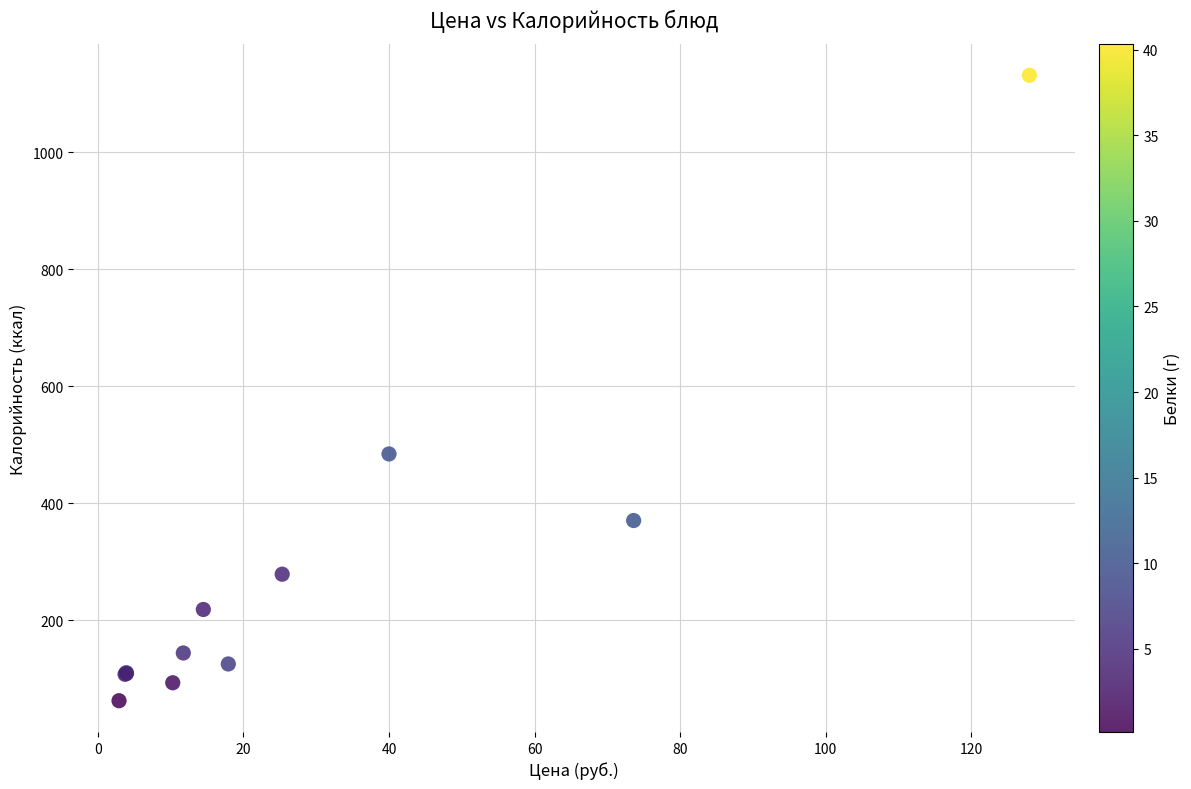

What Y value in the scatter plot is closest to 596?

483.9